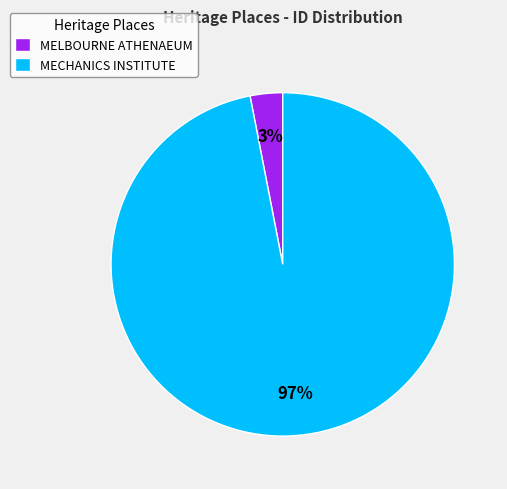

Rank the categories by value from highest to lowest.

MECHANICS INSTITUTE, MELBOURNE ATHENAEUM